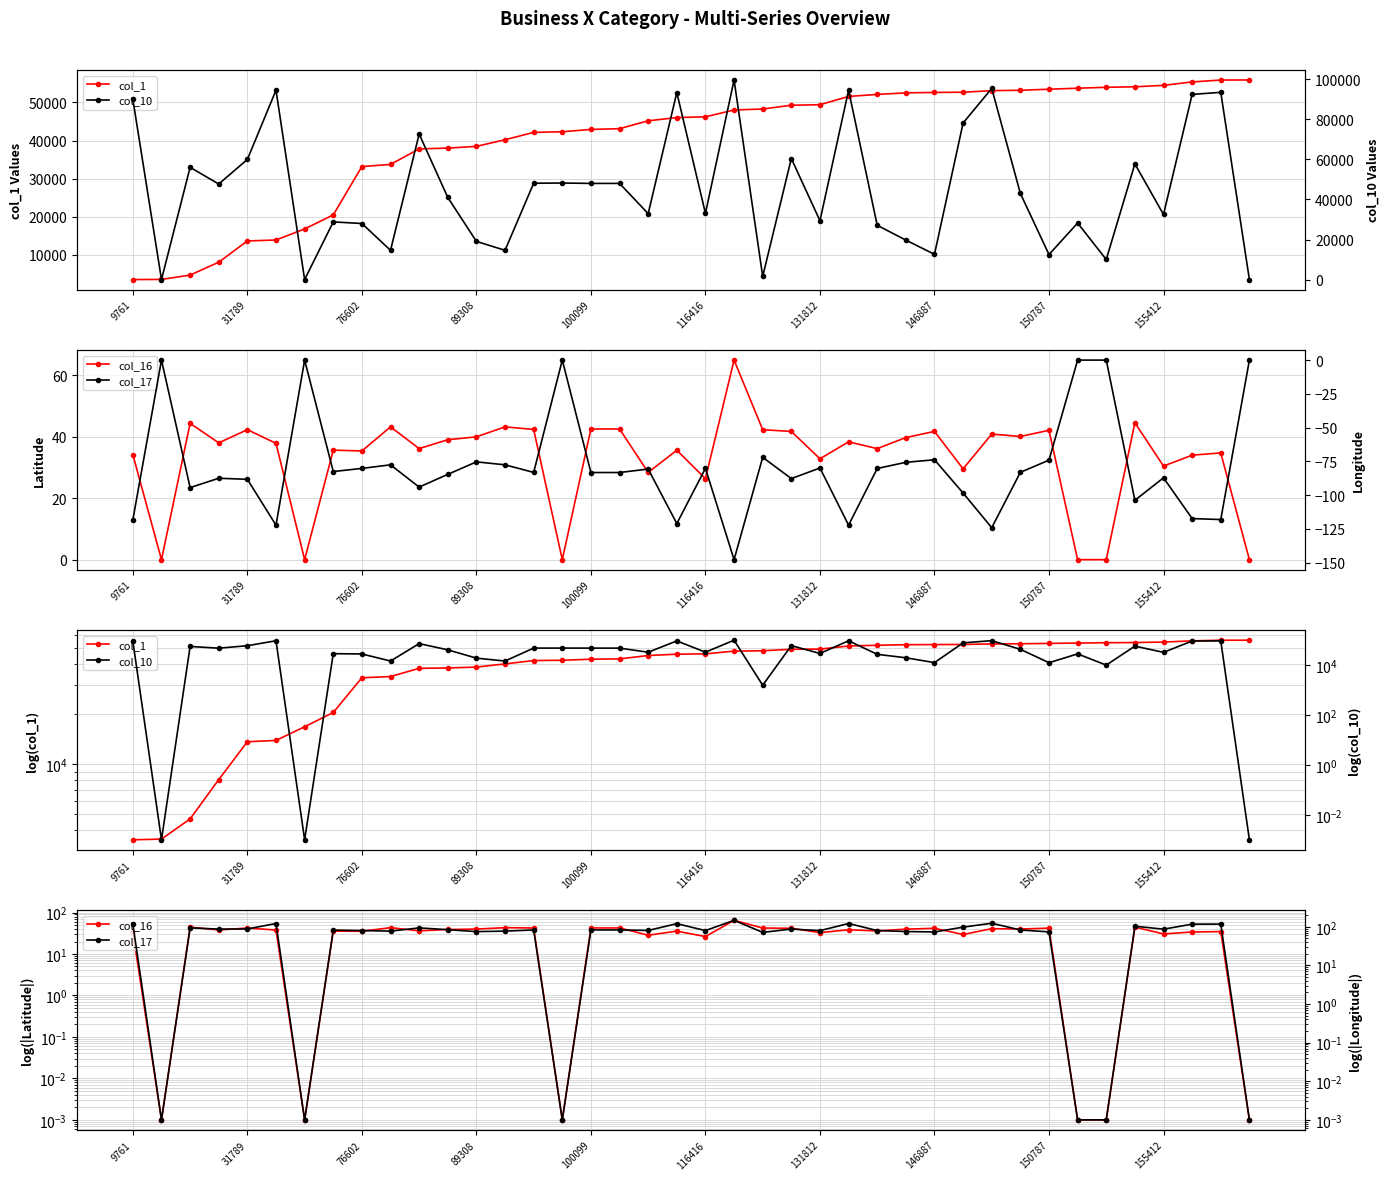

Which series changed the most between 100099 and 150787?

col_10